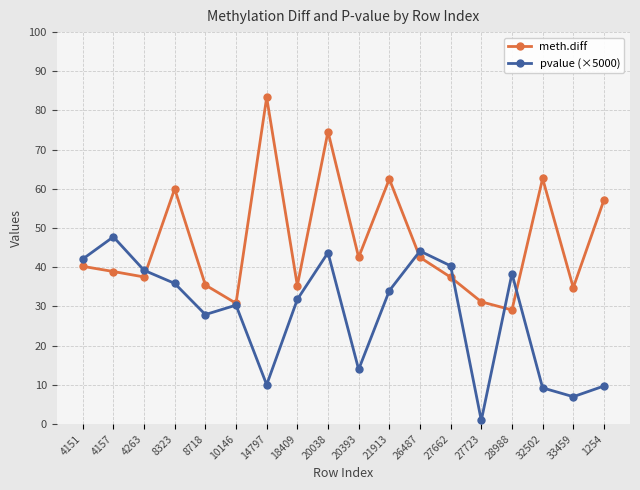

List the series in order of their overall mean, highest first.

meth.diff, pvalue (×5000)